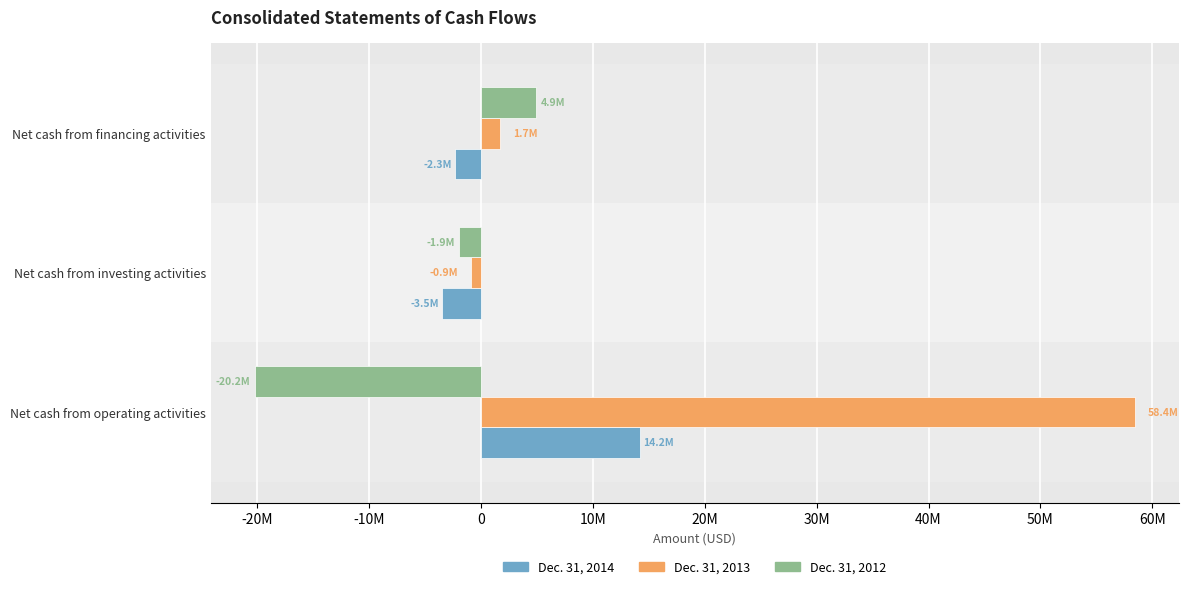

What is the lowest value of the Dec. 31, 2014 series?

-3458439